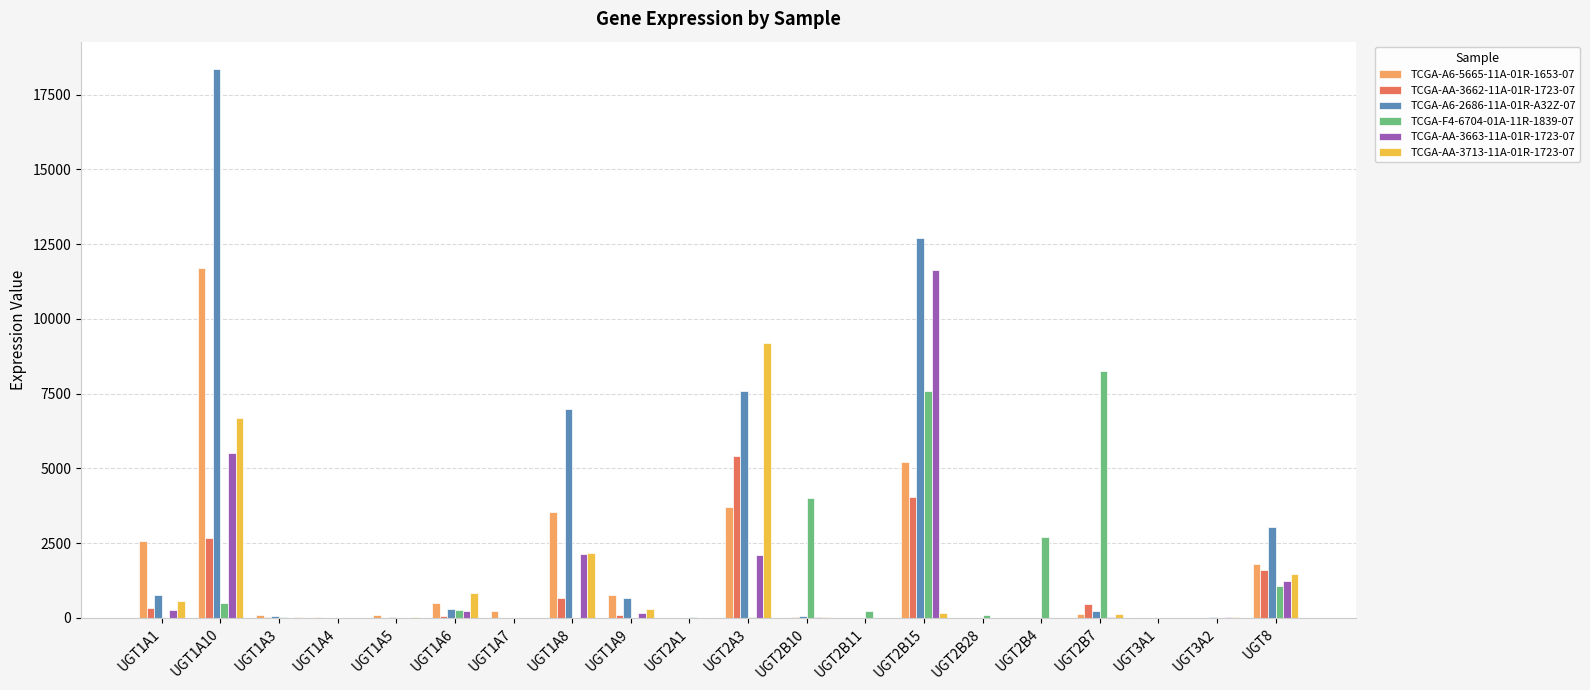

What is the sum of all TCGA-AA-3663-11A-01R-1723-07 values?

23362.0